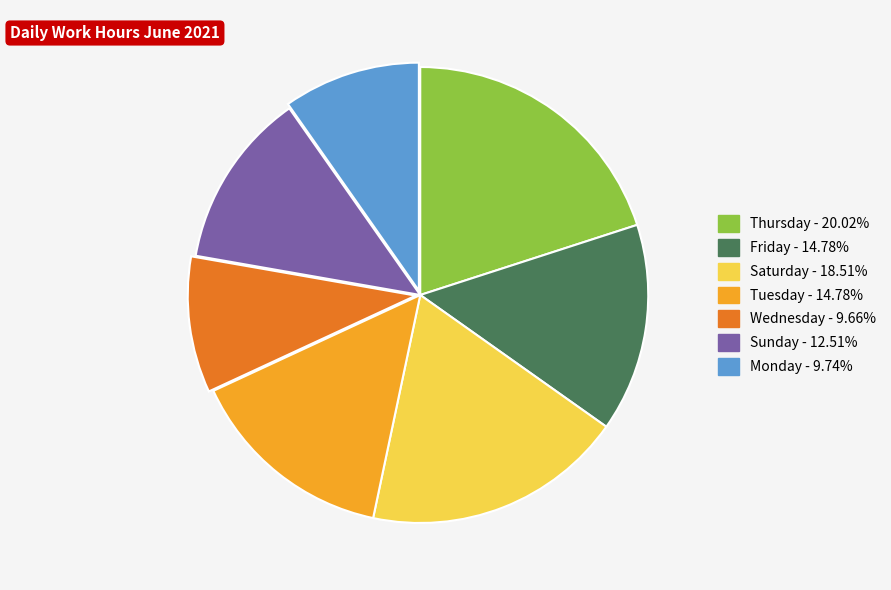

Is there any slice that represents more than half of the pie?

No